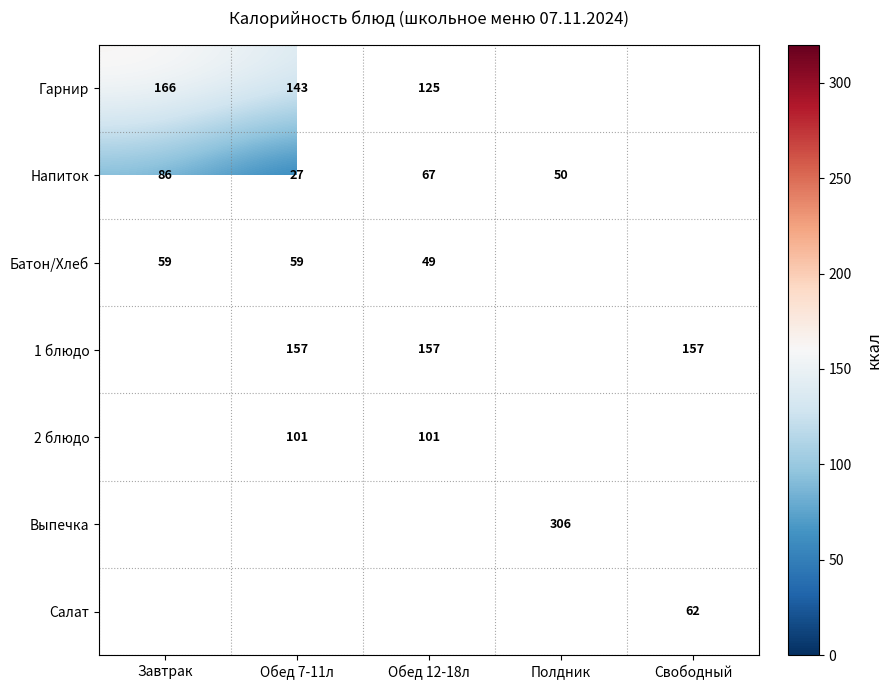

What is the difference between the highest and lowest values at Обед 12-18л?

108.0